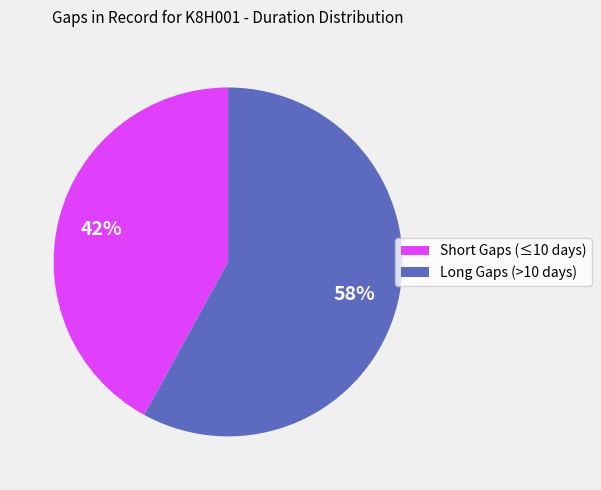

The Long Gaps (>10 days) slice represents 68% of the pie. True or false?

False